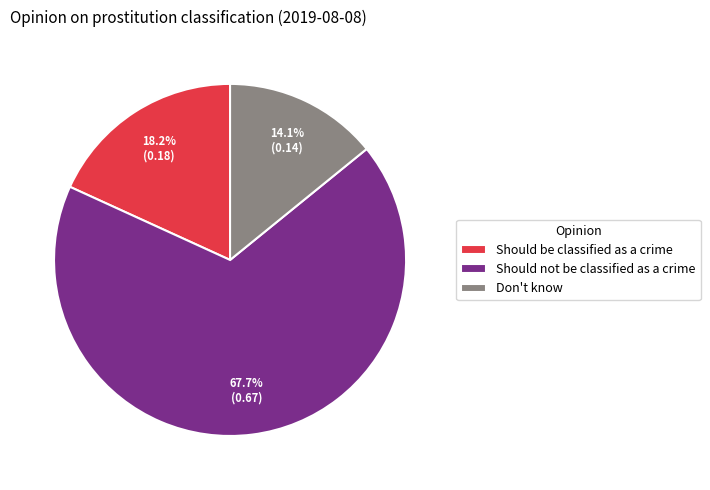

What percentage is NOT represented by Should be classified as a crime?

81.8%